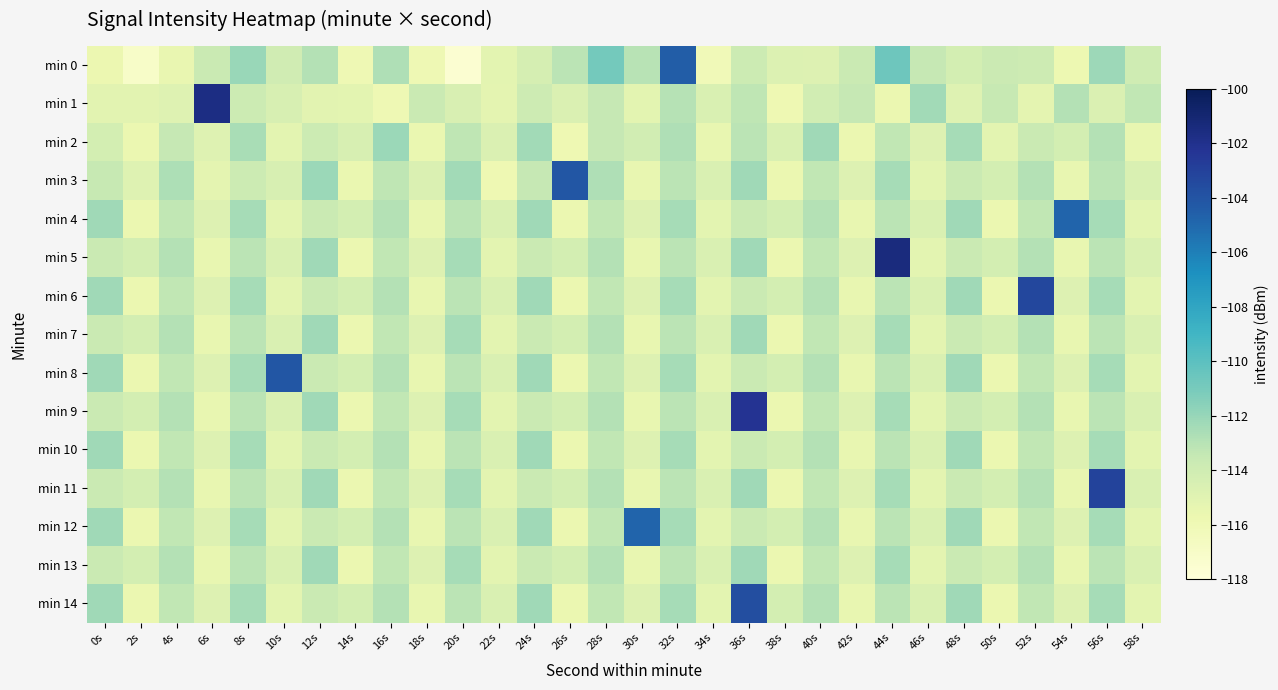

What is the difference between the highest and lowest values at 18s?

2.3